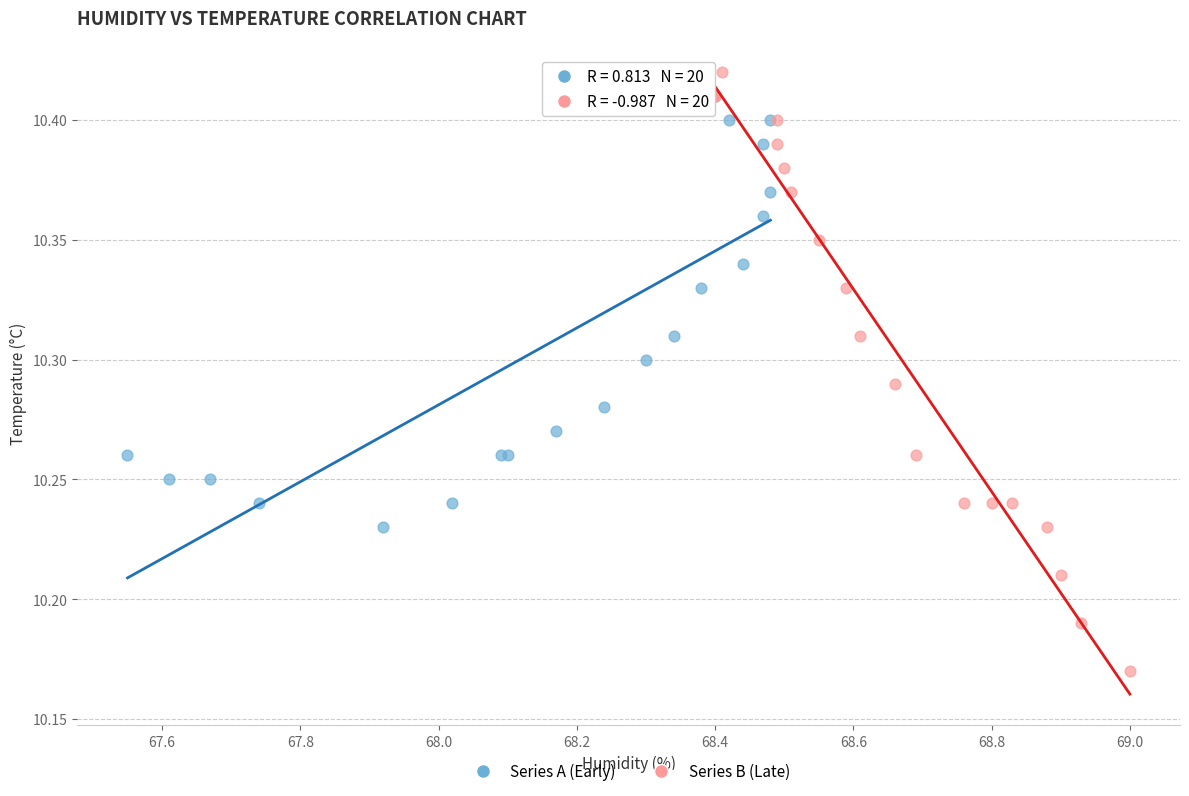

Which series contains the highest Y value?

Series B (Late)